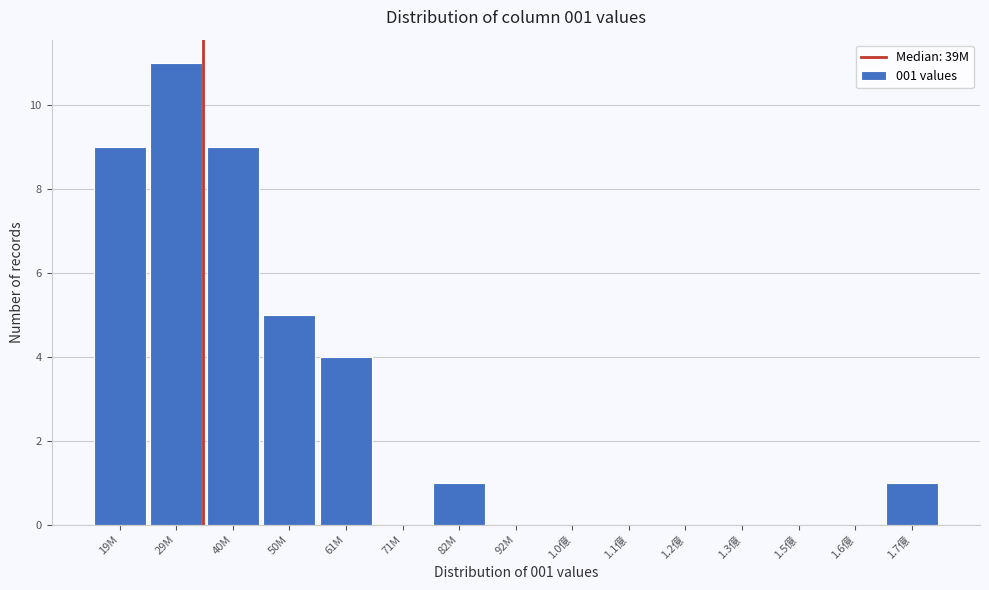

Reading right to left, what are all the values shown in this chart?

1.7億=1	1.6億=0	1.5億=0	1.3億=0	1.2億=0	1.1億=0	1.0億=0	92M=0	82M=1	71M=0	61M=4	50M=5	40M=9	29M=11	19M=9